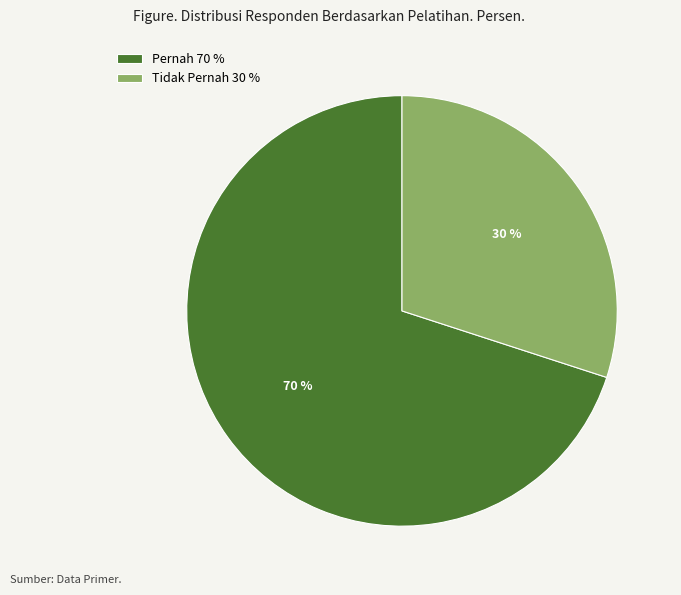

Is the sum of Tidak Pernah 30 % and Pernah 70 % greater than half?

Yes